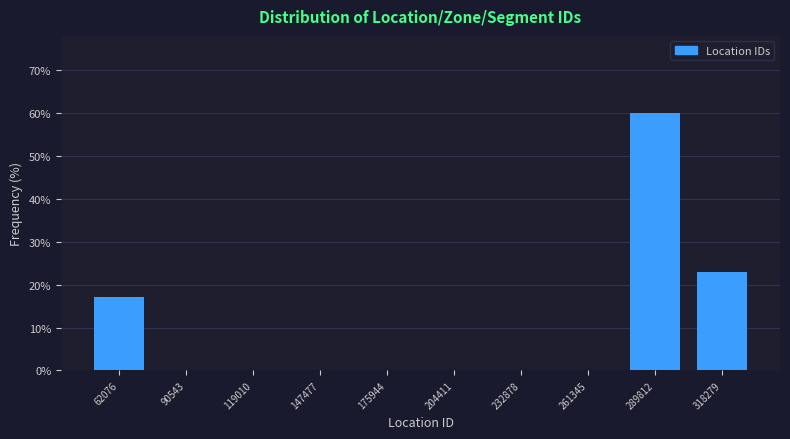

Reading left to right, transcribe this chart: for each bar, give the range it covers on the x-axis and its height. Neither the bar edges nor the heights are printed on the chart, so give them approximately, as read against the axes.

50000 to 75000: 17
75000 to 105000: 0
105000 to 135000: 0
135000 to 160000: 0
160000 to 190000: 0
190000 to 220000: 0
220000 to 245000: 0
245000 to 275000: 0
275000 to 305000: 60
305000 to 335000: 23